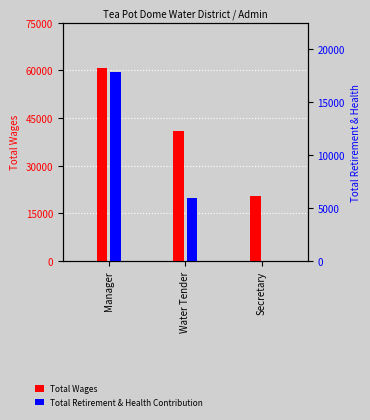

Where does the Total Retirement & Health Contribution series first go above 5928?

Manager